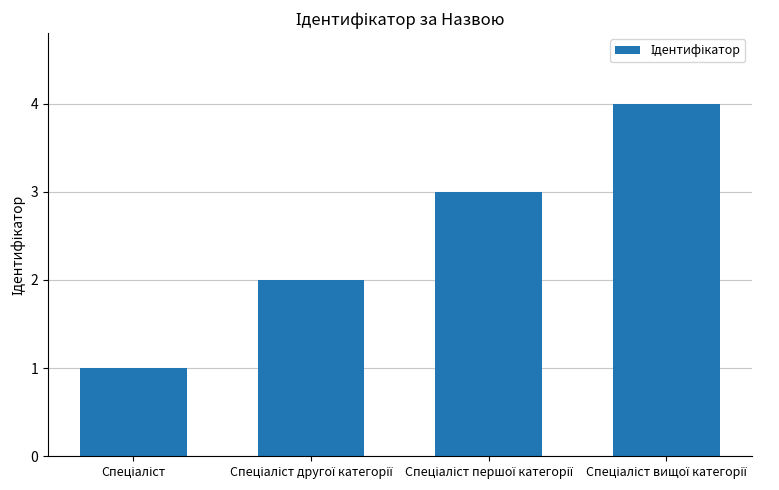

What is the sum of all values?

10